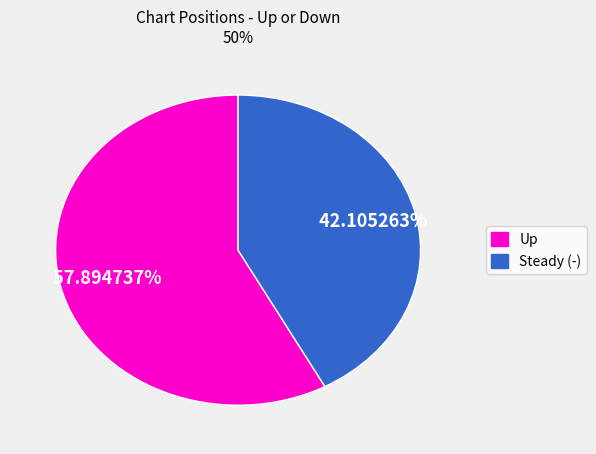

Combined, do Up and Steady (-) account for over 50%?

Yes